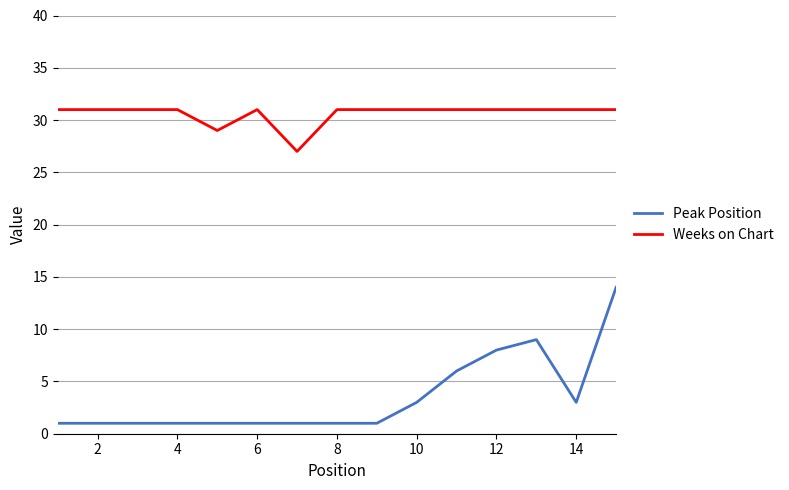

Which series has the largest range (max minus min)?

Peak Position